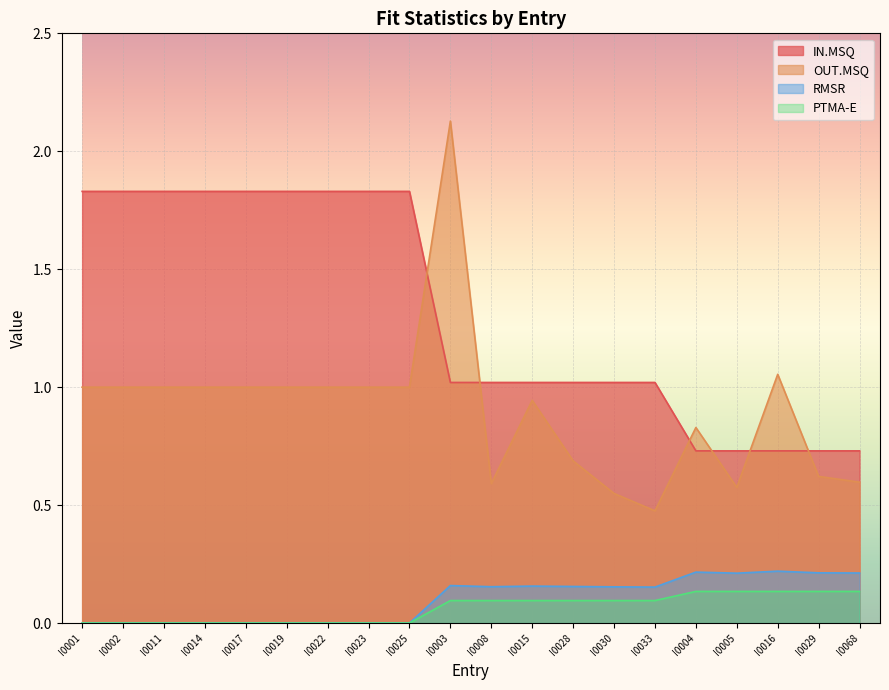

What is the difference between the maximum and minimum values in the RMSR series?

0.2